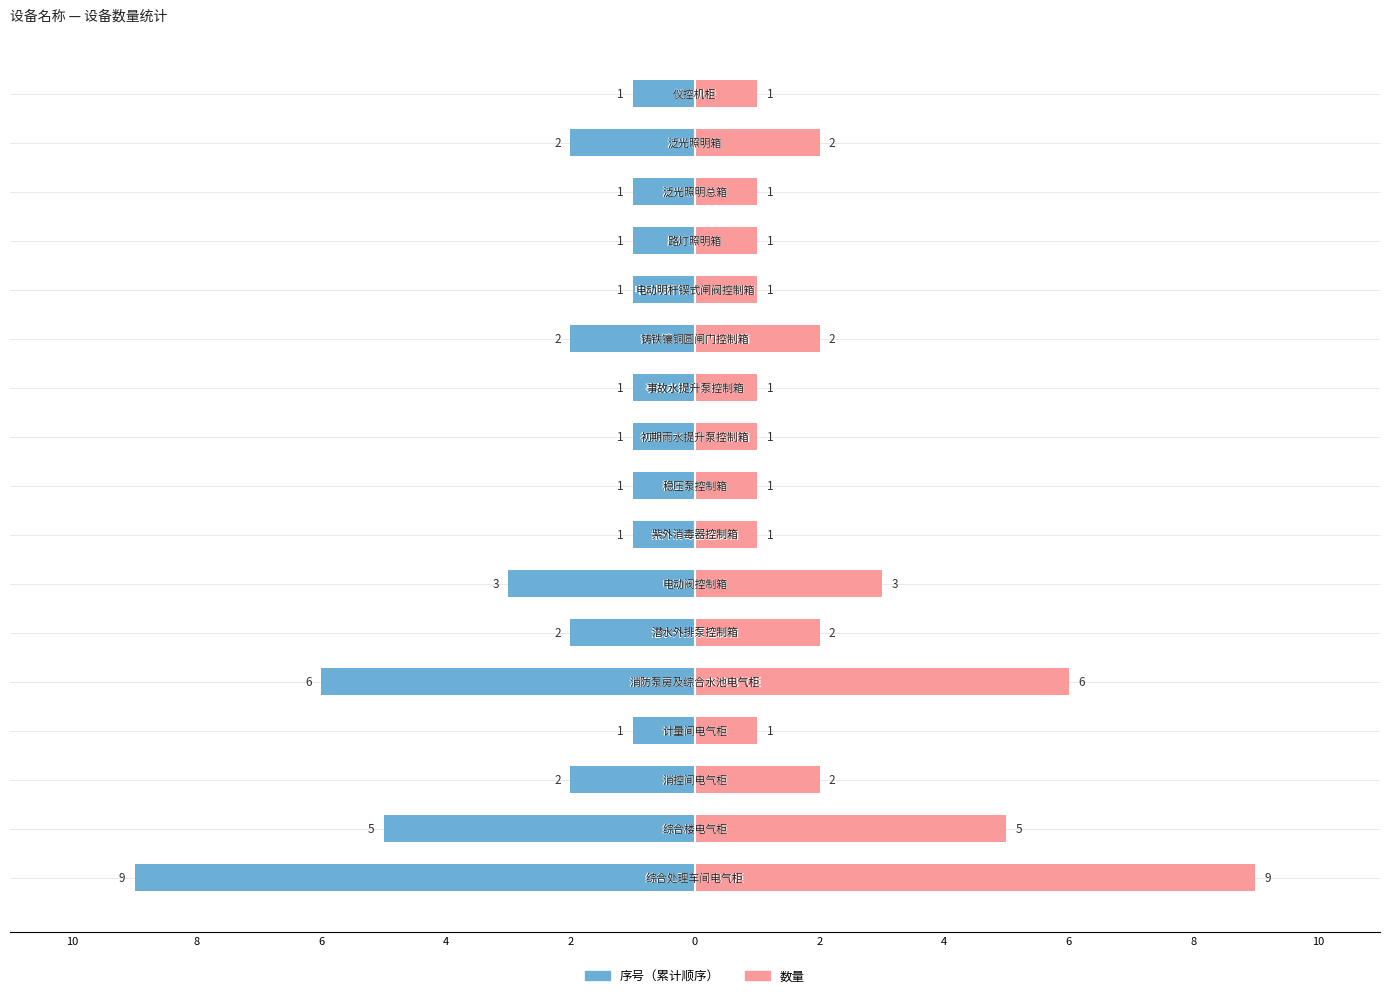

How many data points does each series have?

17